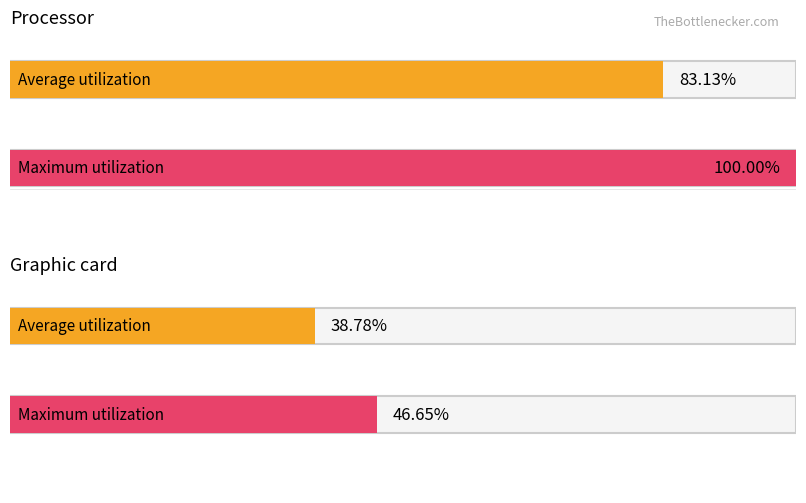

Is it true that Maximum utilization equals 2.0 at 1.4?

False